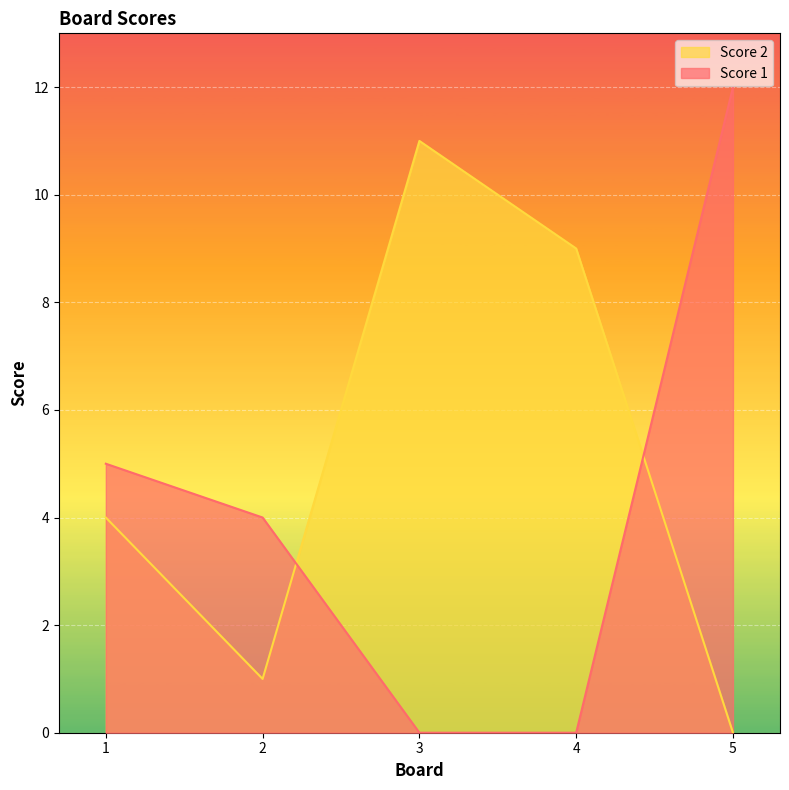

What is the difference between the Score 2 values at 2 and 4?

8